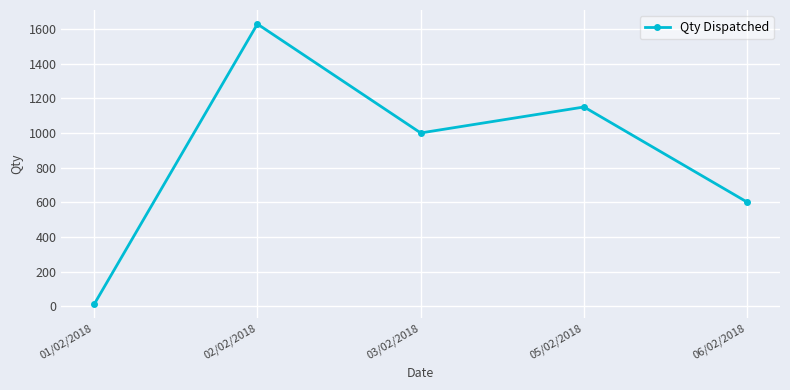

List the labels in order of value, largest first.

02/02/2018, 05/02/2018, 03/02/2018, 06/02/2018, 01/02/2018